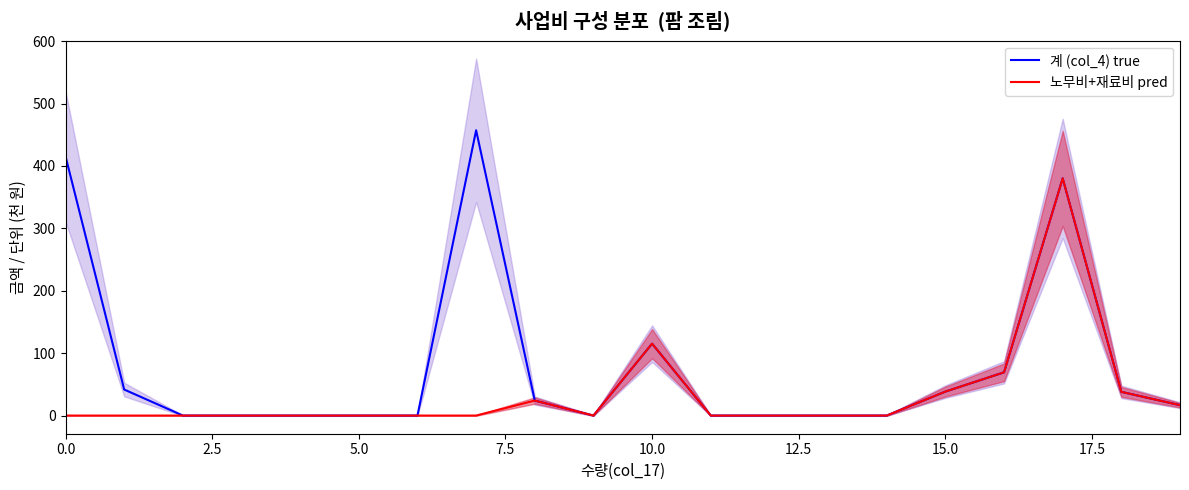

Does the chart display data point markers on the line(s)?

No